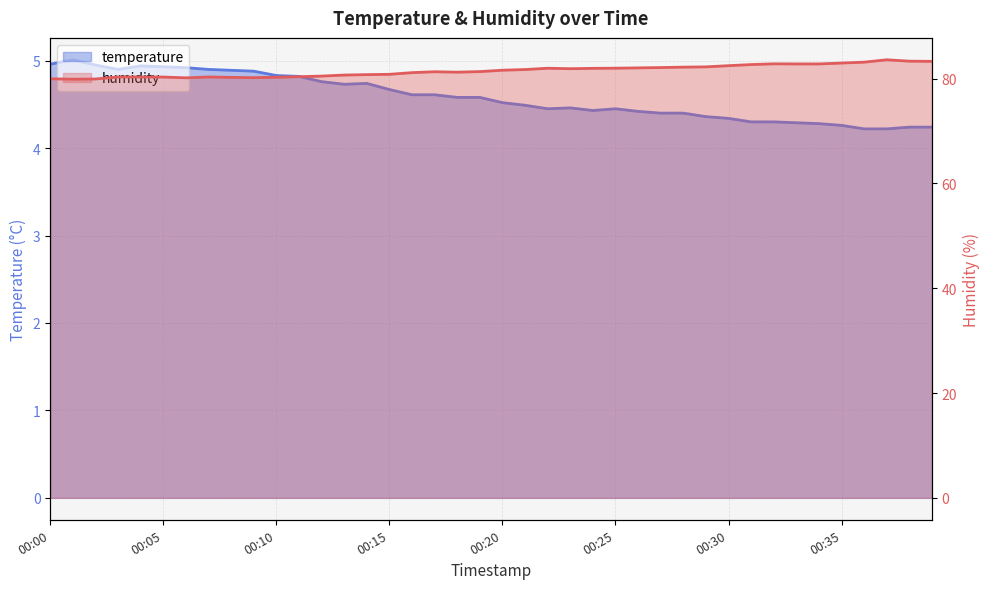

What is the highest value of the temperature series?

5.0